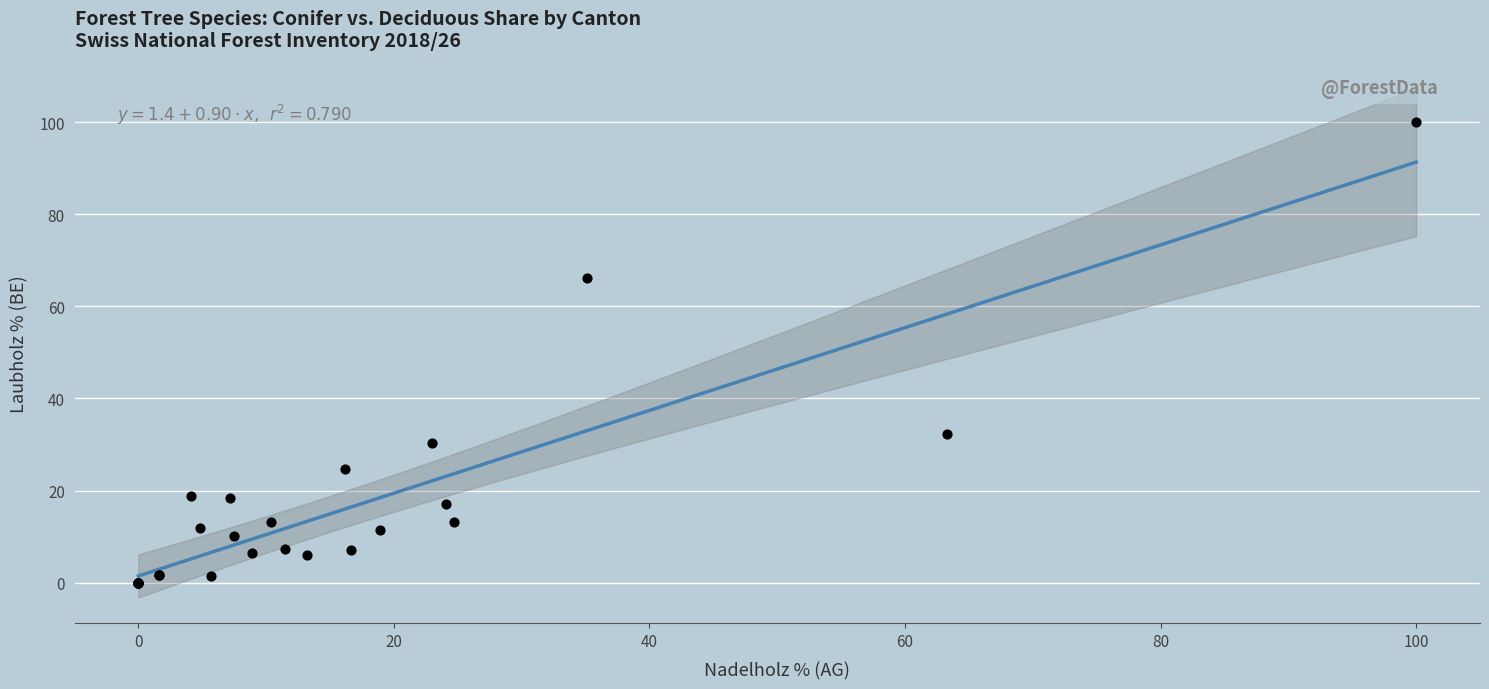

What Y value in the scatter plot is closest to 50?

66.2